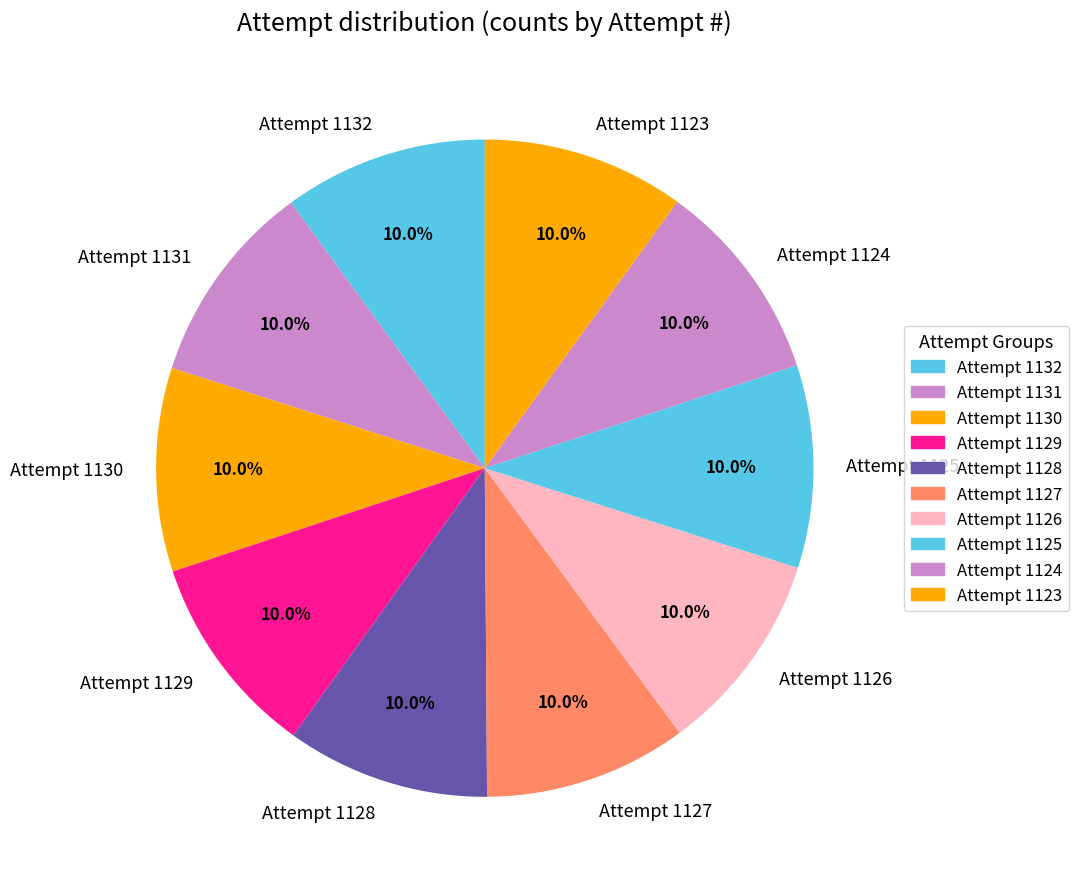

Is Attempt 1128 the majority of the pie?

No